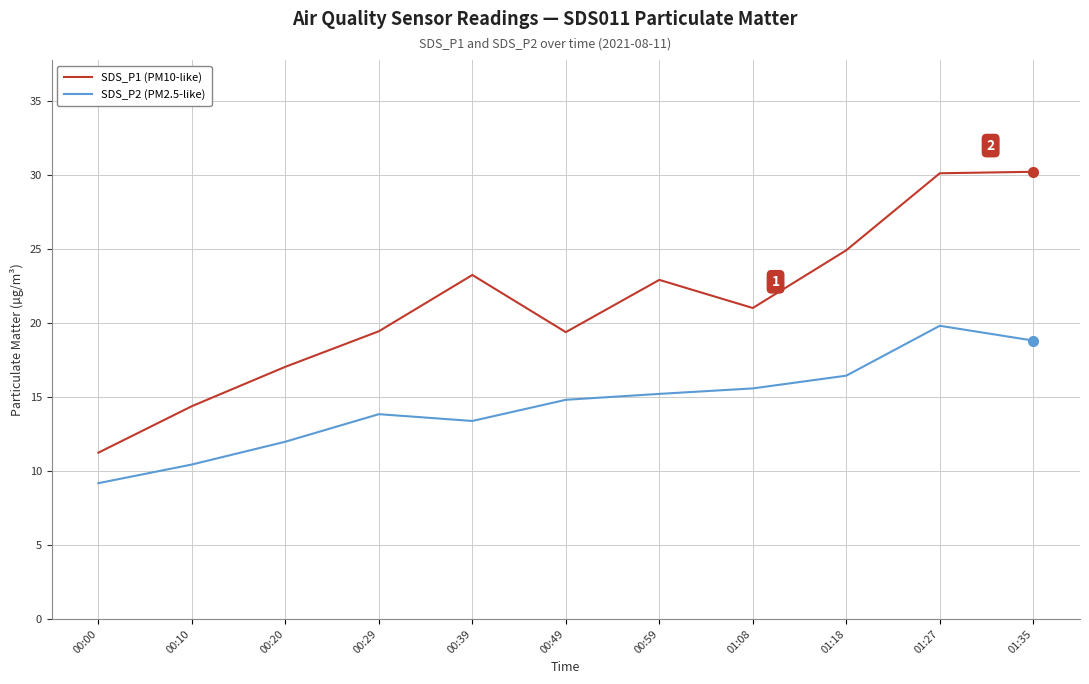

What is the spread (max minus min) of values at 00:39?

9.9